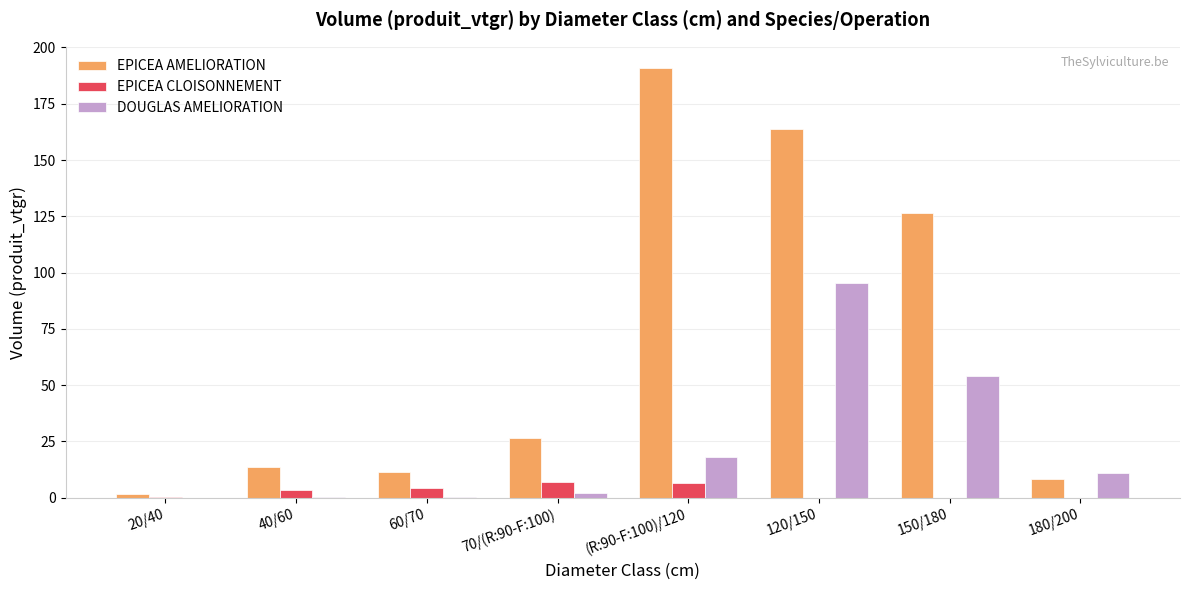

What is the highest value of the EPICEA CLOISONNEMENT series?

7.1